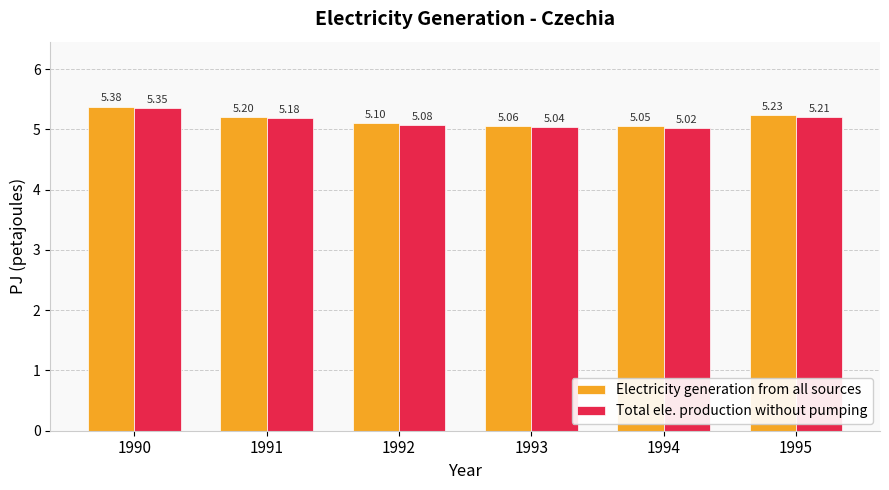

True or false: Total ele. production without pumping has a value of 5.2 at 1995.

True